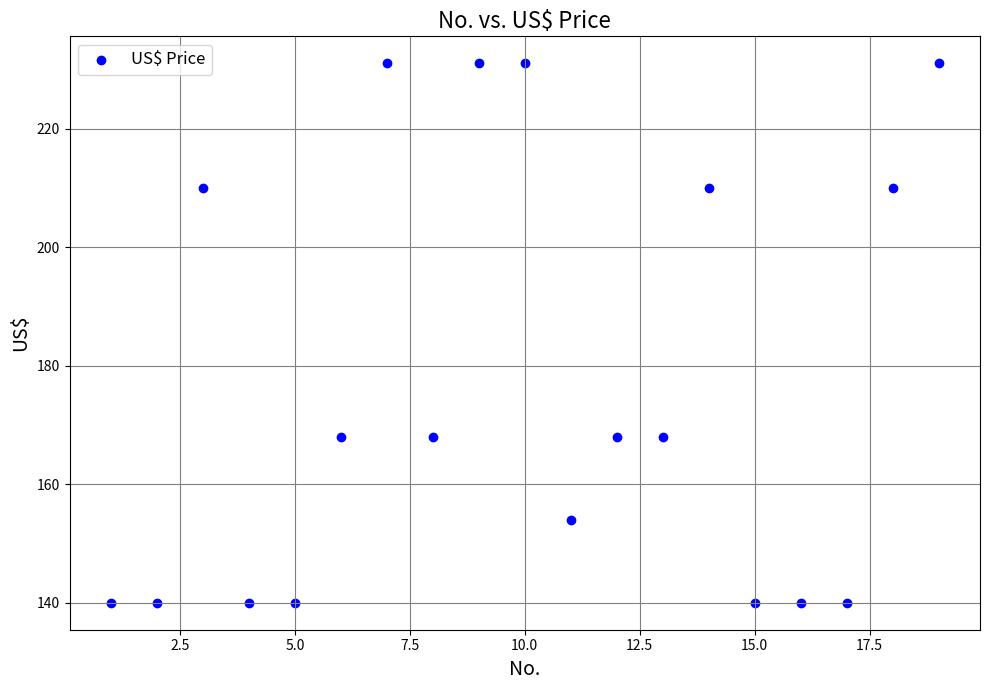

What is the range of Y values (max minus min)?

91